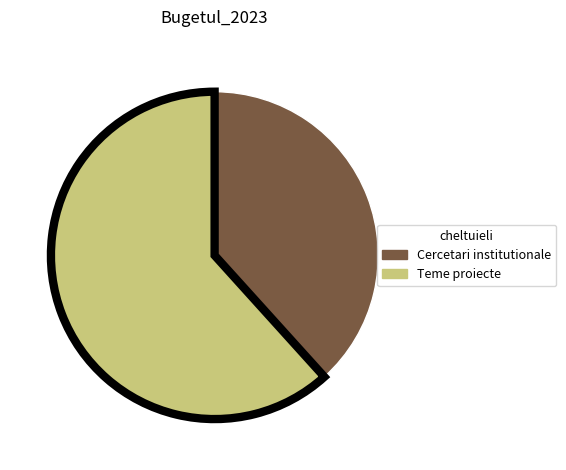

Is there any slice that represents more than half of the pie?

Yes